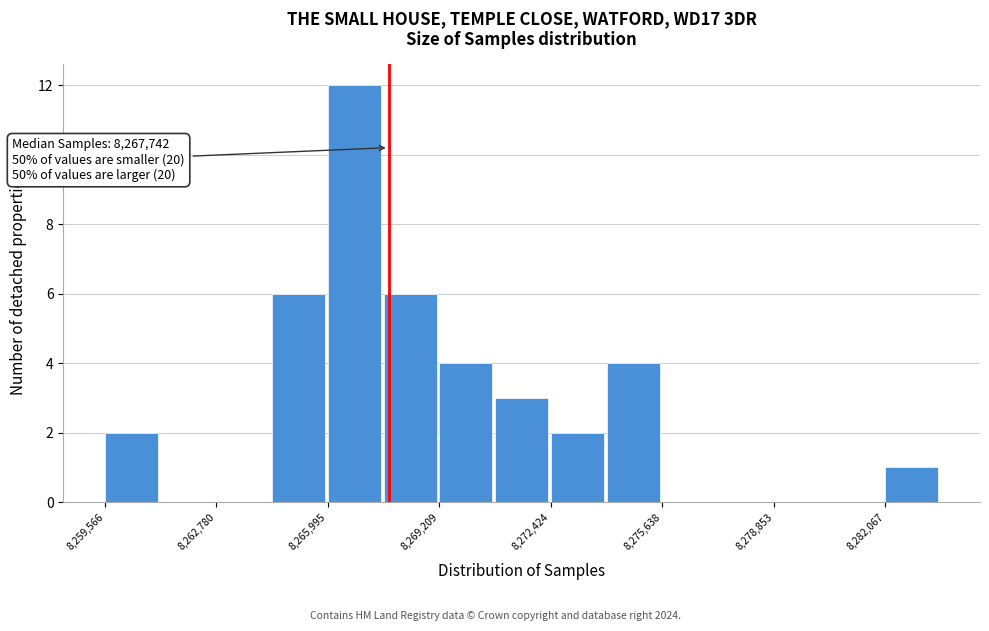

Read against the x-axis, roughly where is the centre of the tallest bar?

8267000